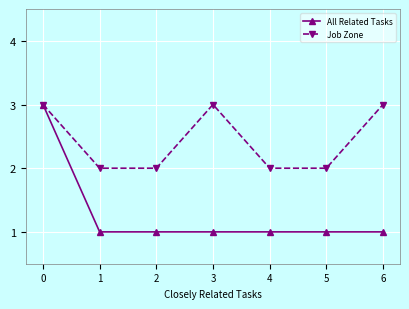

What is the greatest value displayed?

3